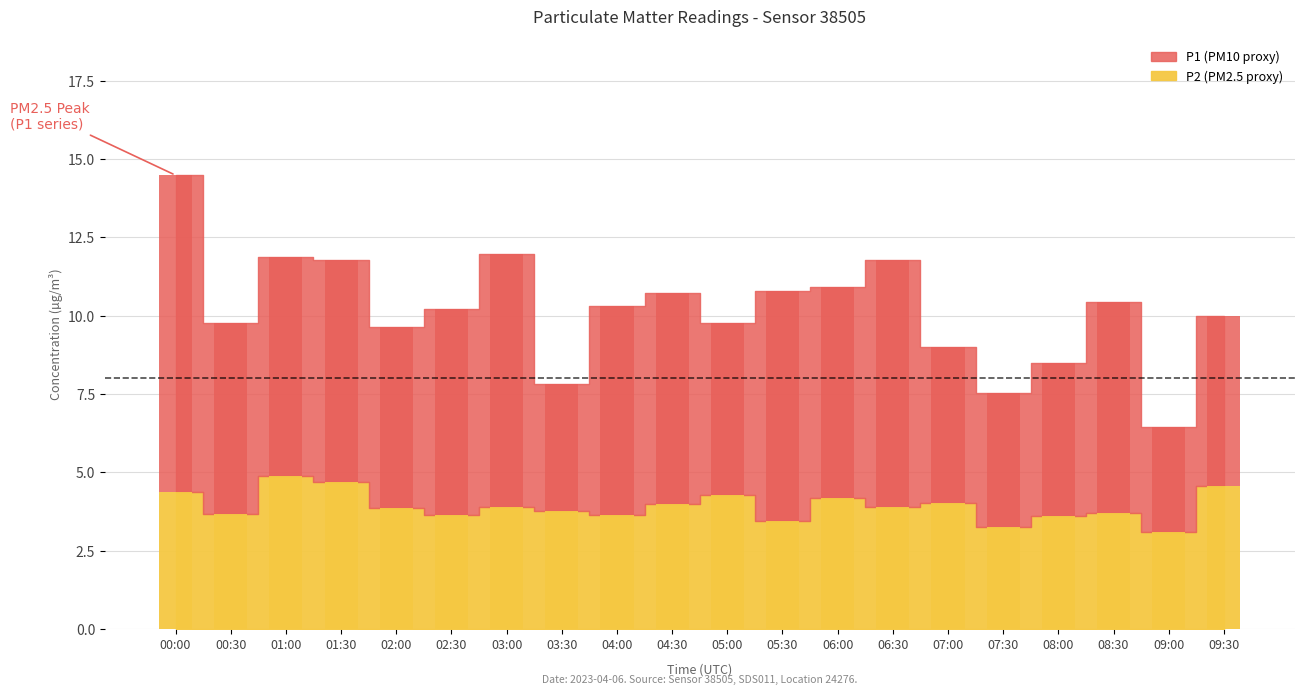

Approximately how many times larger is the value at 07:00 compared to 02:00?

1.0